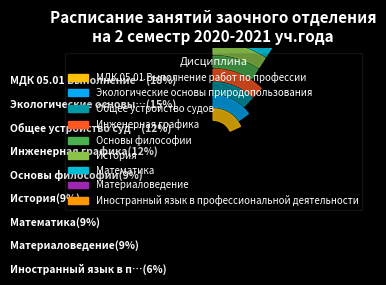

Is there any slice that represents more than half of the pie?

No